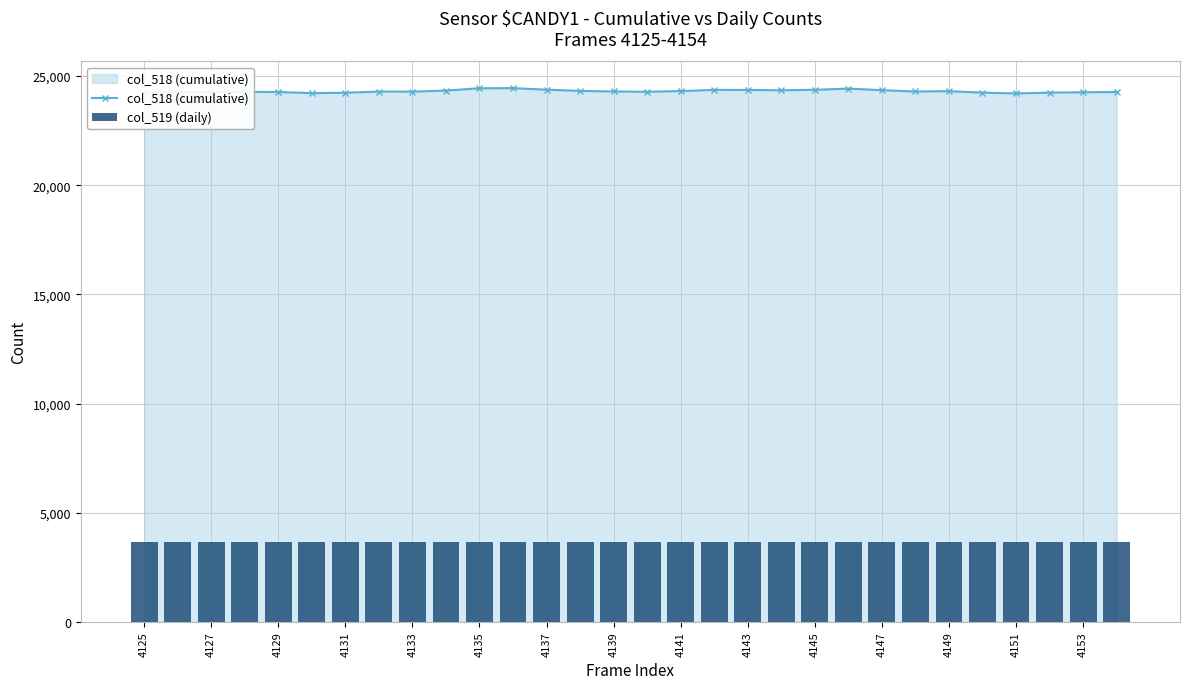

How many groups of bars are there?

30